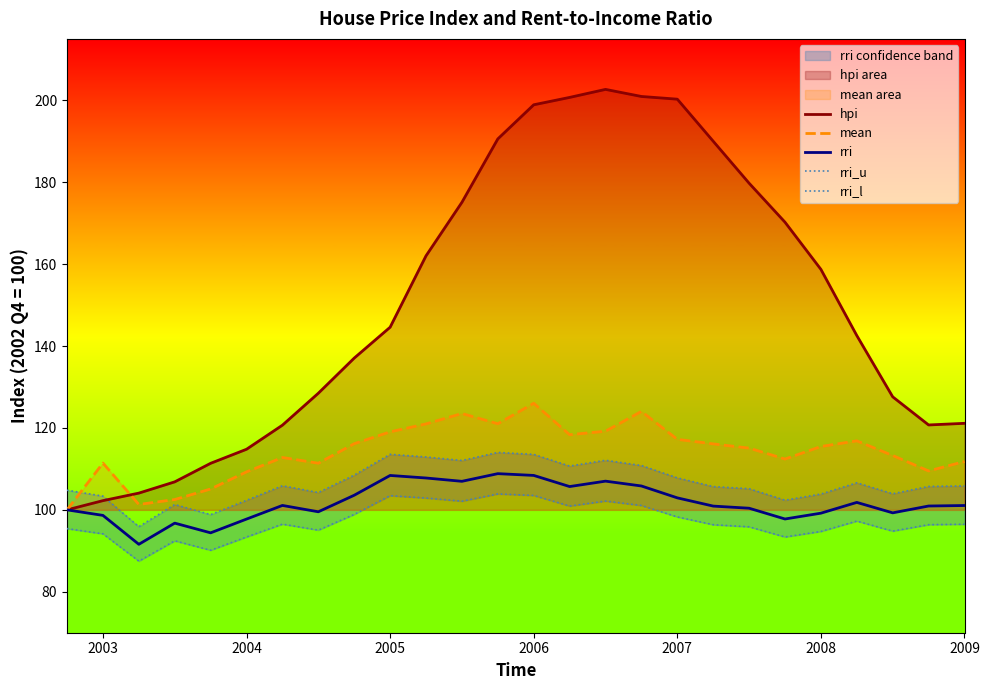

At how many categories does at least one series exceed 168?

10